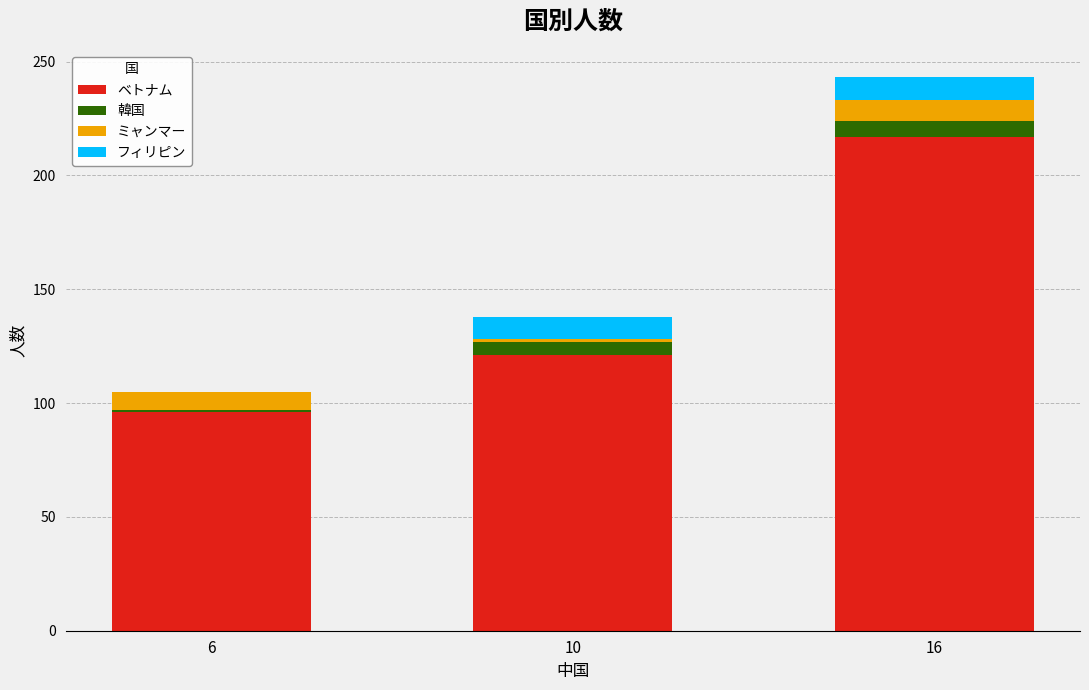

The value of ベトナム at 16 is 217. True or false?

True